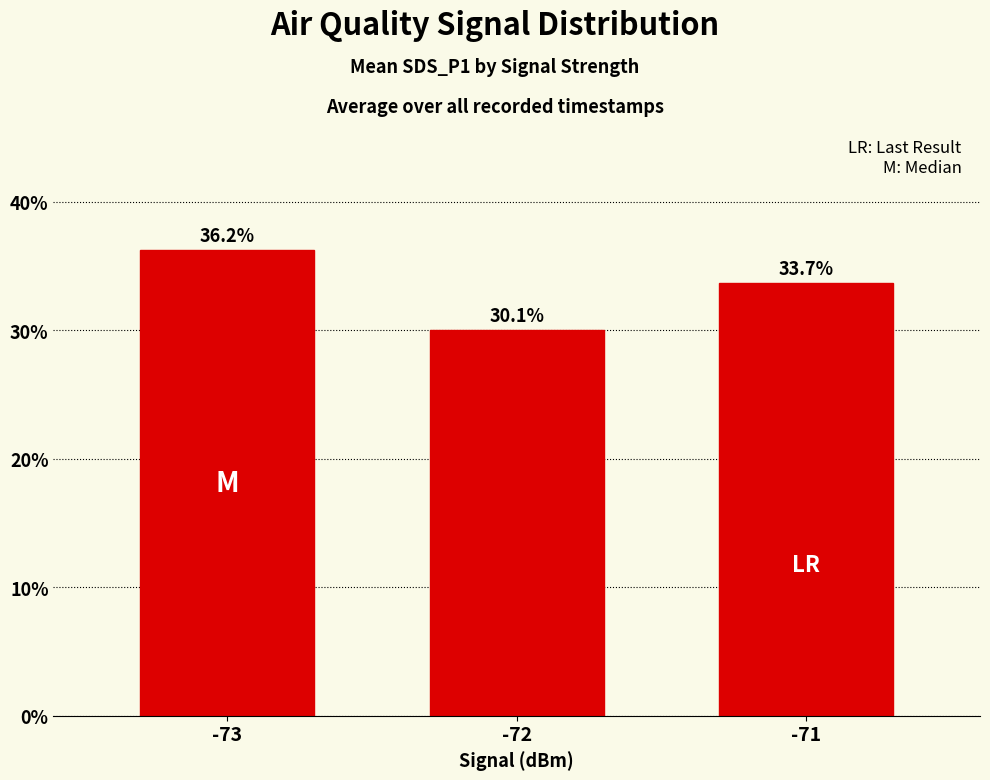

The value at -71 is 33.7. True or false?

True